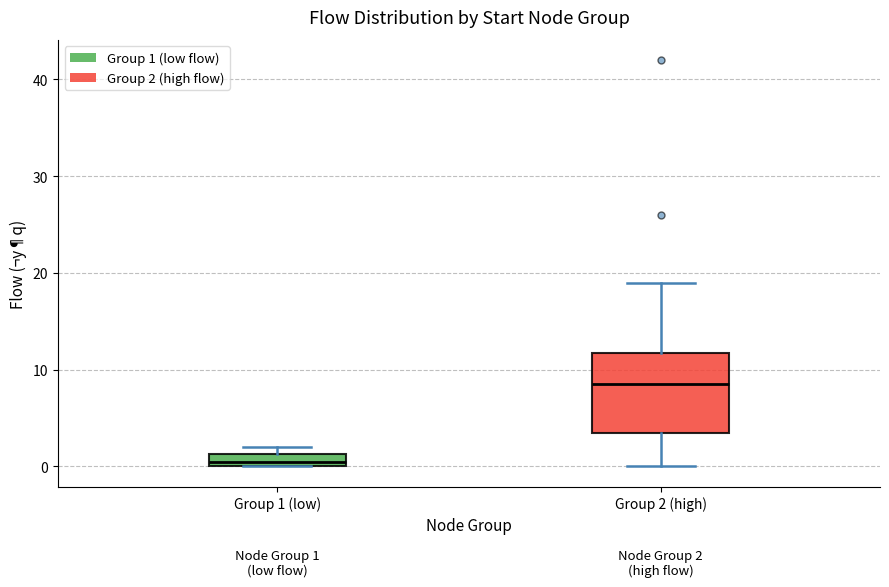

Which box has the highest median line?

Group 2 (high)